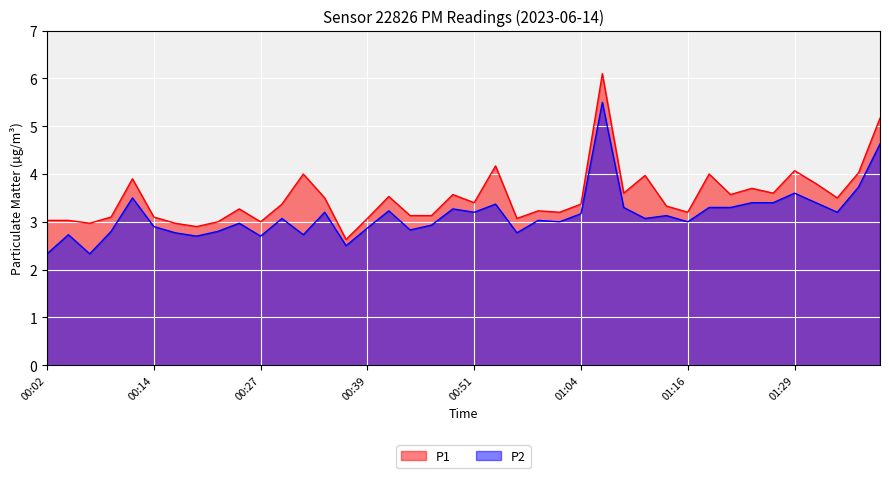

At 00:02, list the series in order from largest to smallest.

P1, P2